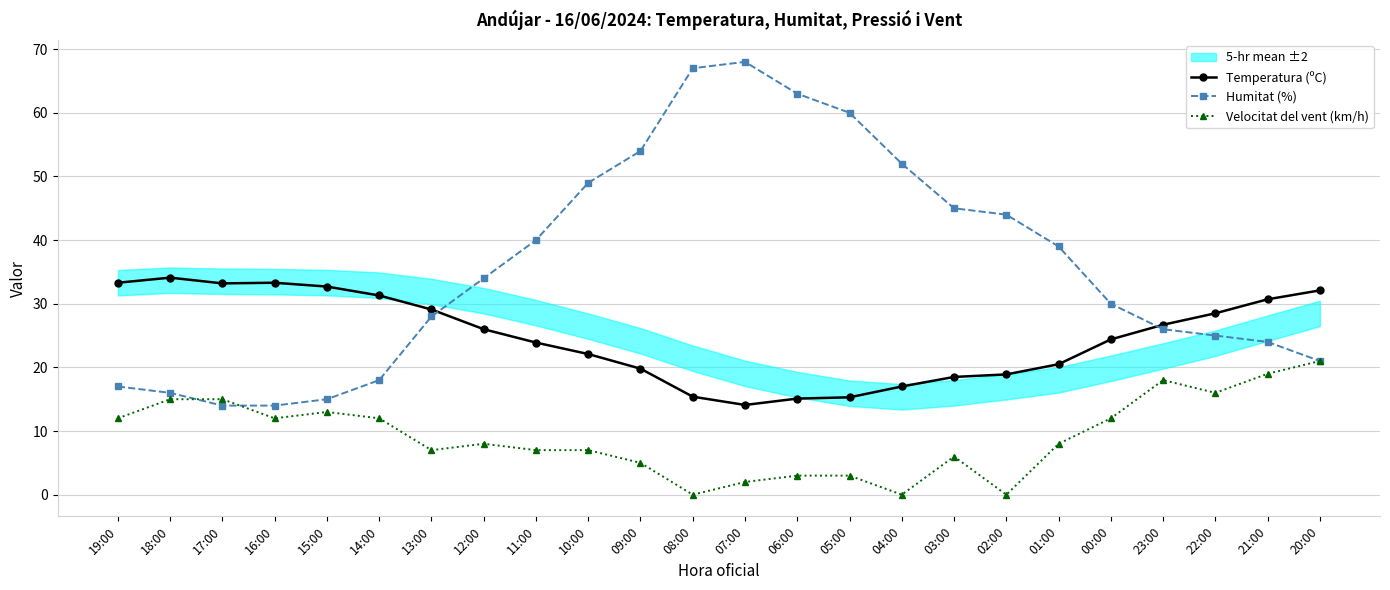

What is the difference between the Velocitat del vent (km/h) values at 05:00 and 19:00?

9.0